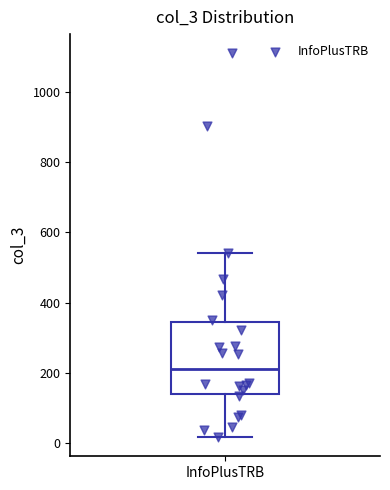

Read this box plot against the y-axis: the position of the median line, the range covered by the box, and the ends of both whiskers. The values are not printed on the chart, so give them approximately, as read against the axis.

median 220, box 140 to 340, whiskers 20 to 540